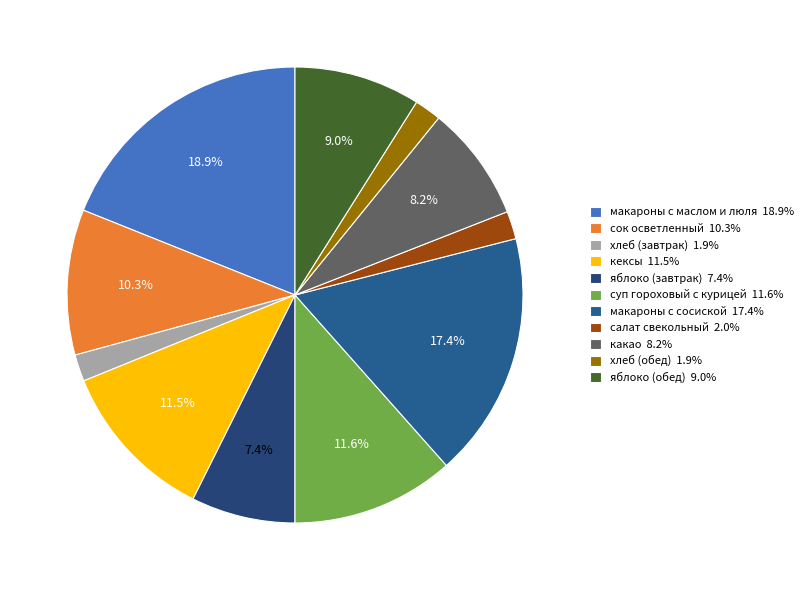

What is the change in value from яблоко (завтрак) to макароны с сосиской?

+12.2